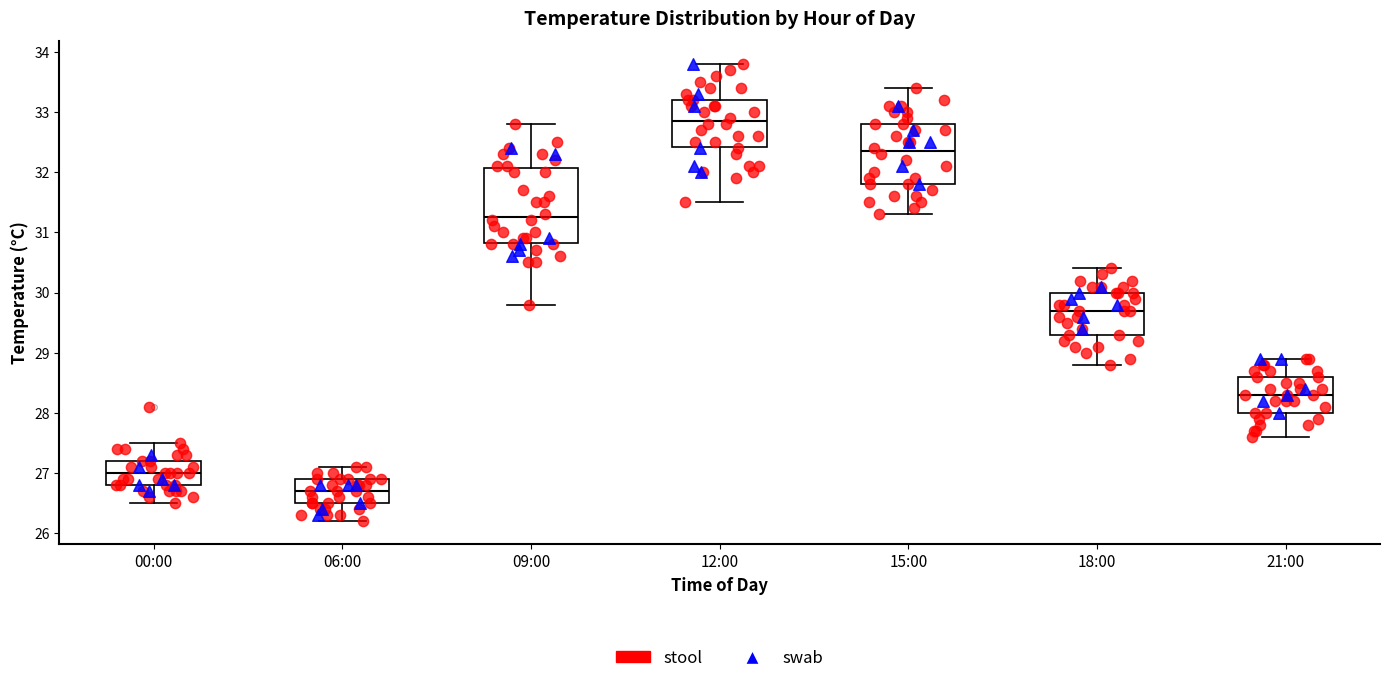

Which box's median line is the highest?

12:00